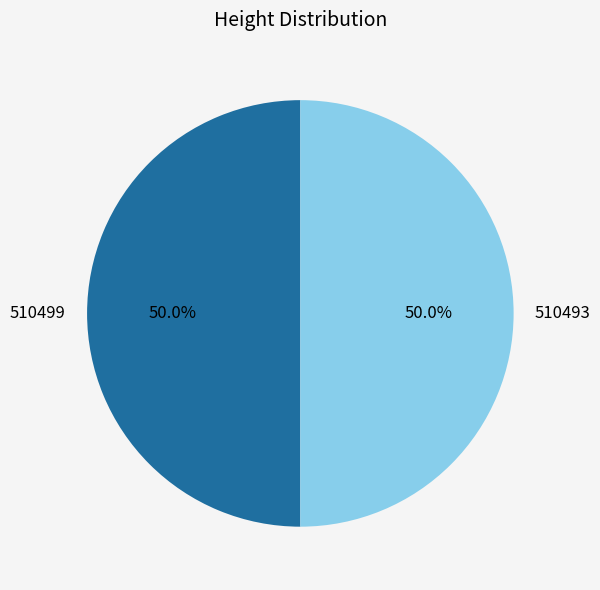

Is the sum of 510493 and 510499 greater than half?

Yes